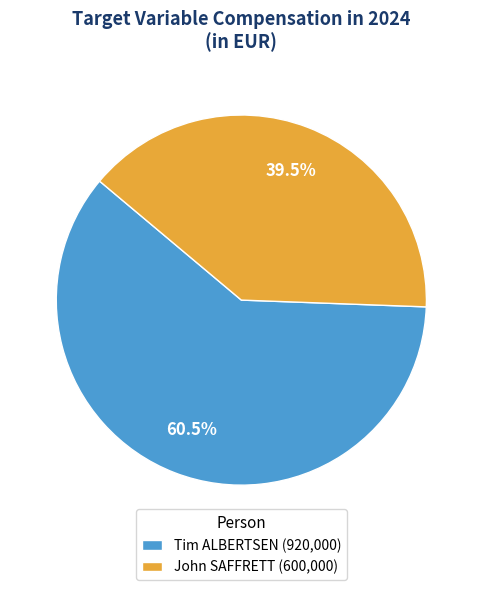

Combined, what portion of the pie is Tim ALBERTSEN and John SAFFRETT?

100.0%